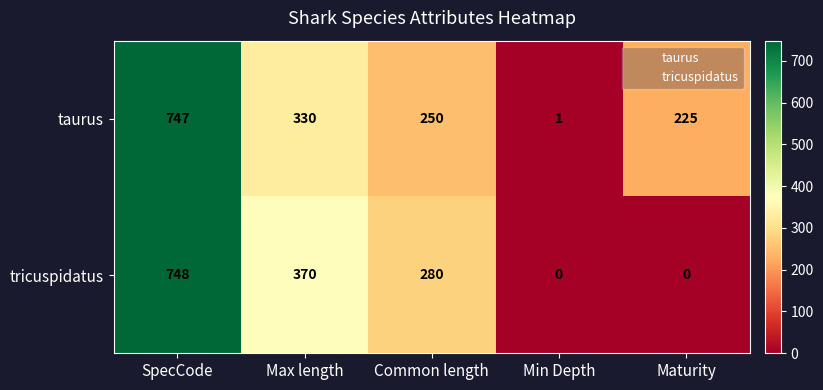

At which category is the sum across all series the highest?

SpecCode